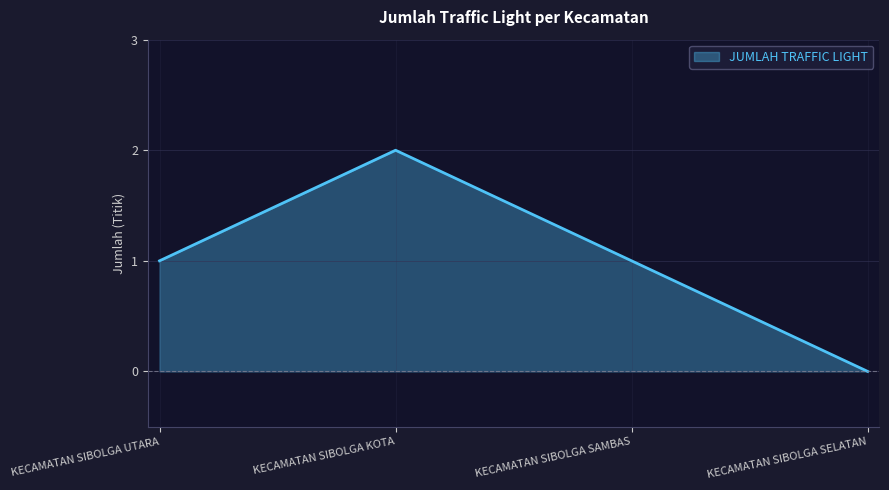

Which has a higher value, KECAMATAN SIBOLGA KOTA or KECAMATAN SIBOLGA UTARA?

KECAMATAN SIBOLGA KOTA